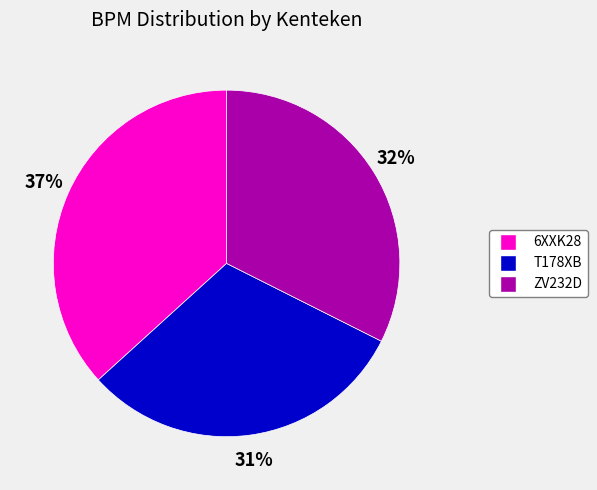

Count the number of slices in the pie.

3